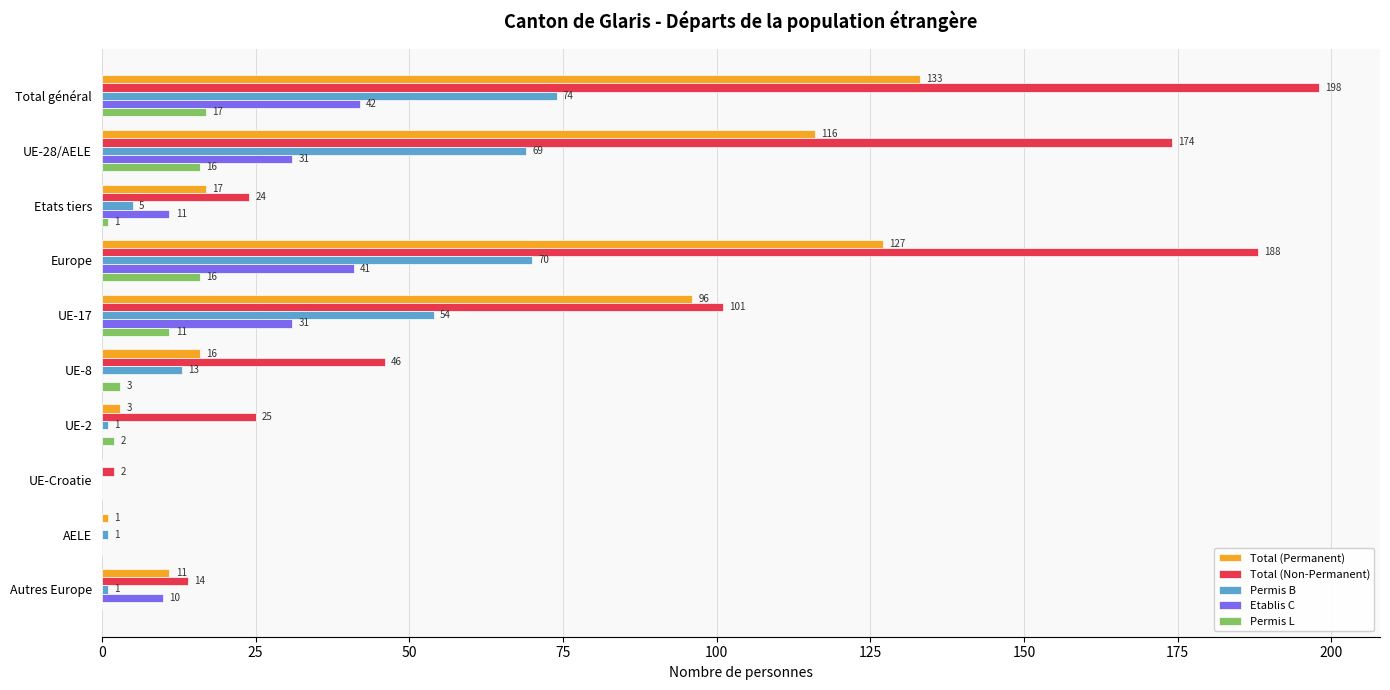

What is the total value across all series at Autres Europe?

36